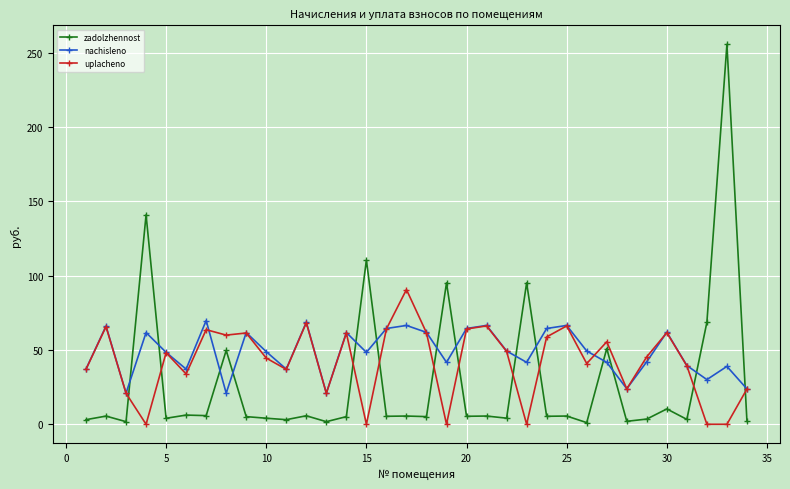

List the series in order of their peak value, highest first.

zadolzhennost, uplacheno, nachisleno